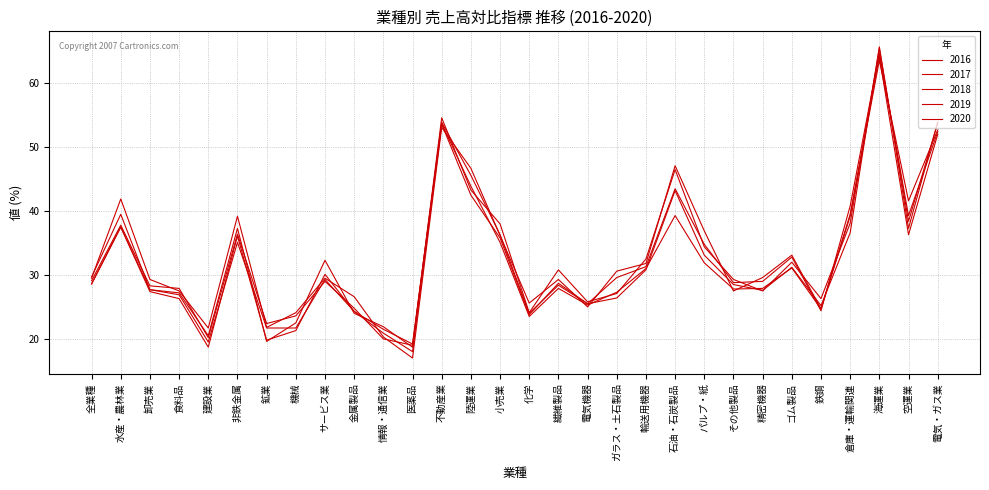

What is the difference between the 2016 values at 不動産業 and 空運業?

11.5